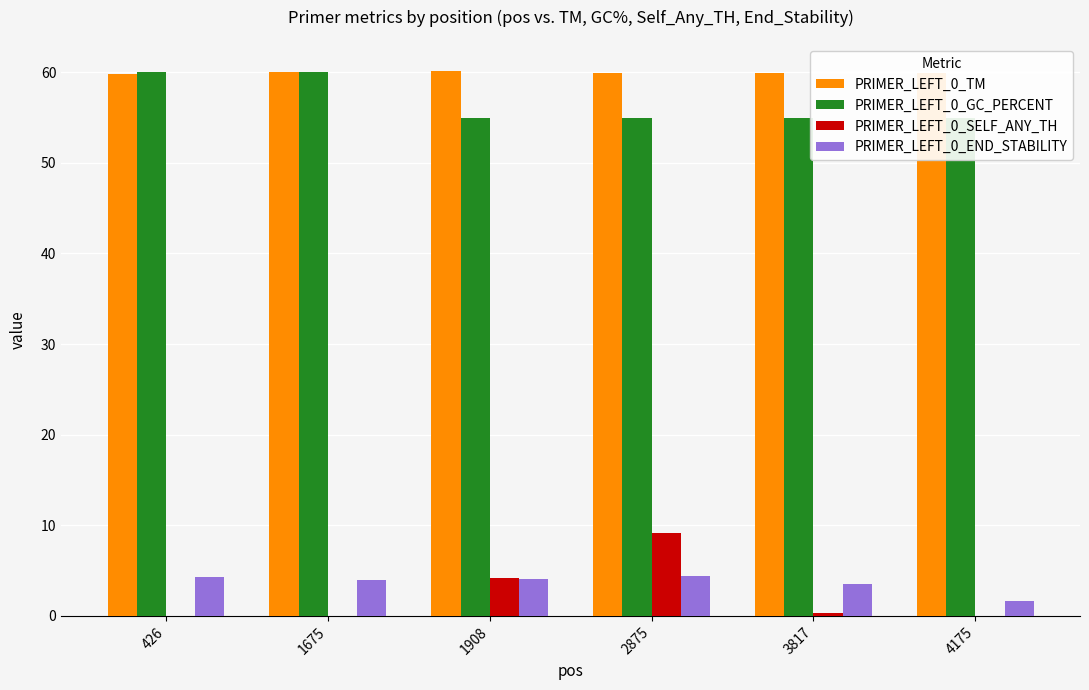

Is it true that PRIMER_LEFT_0_SELF_ANY_TH equals 0.5 at 3817?

False